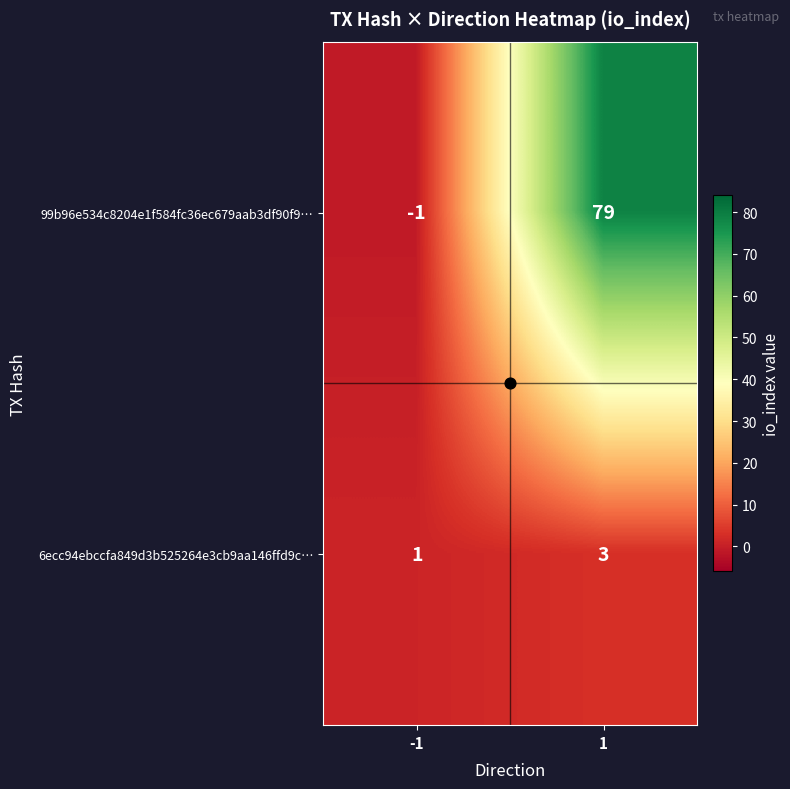

What is the spread (max minus min) of values at 1?

76